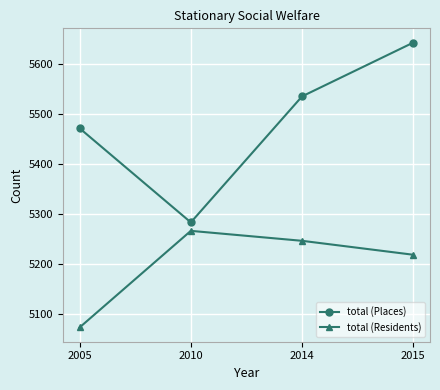

What is the minimum value for total (Residents)?

5072